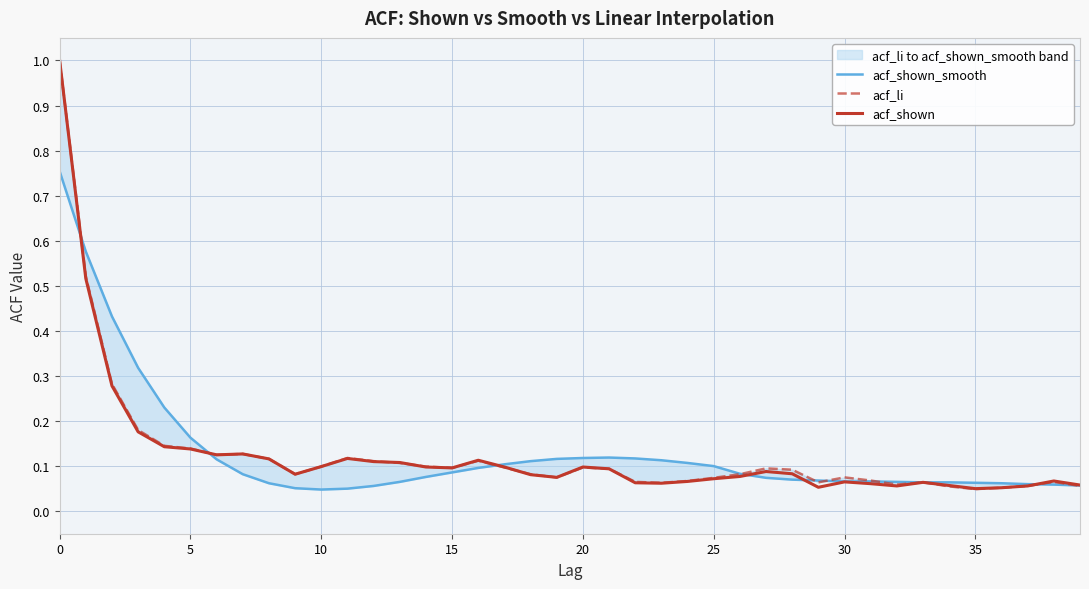

Does the chart have visible grid lines?

Yes